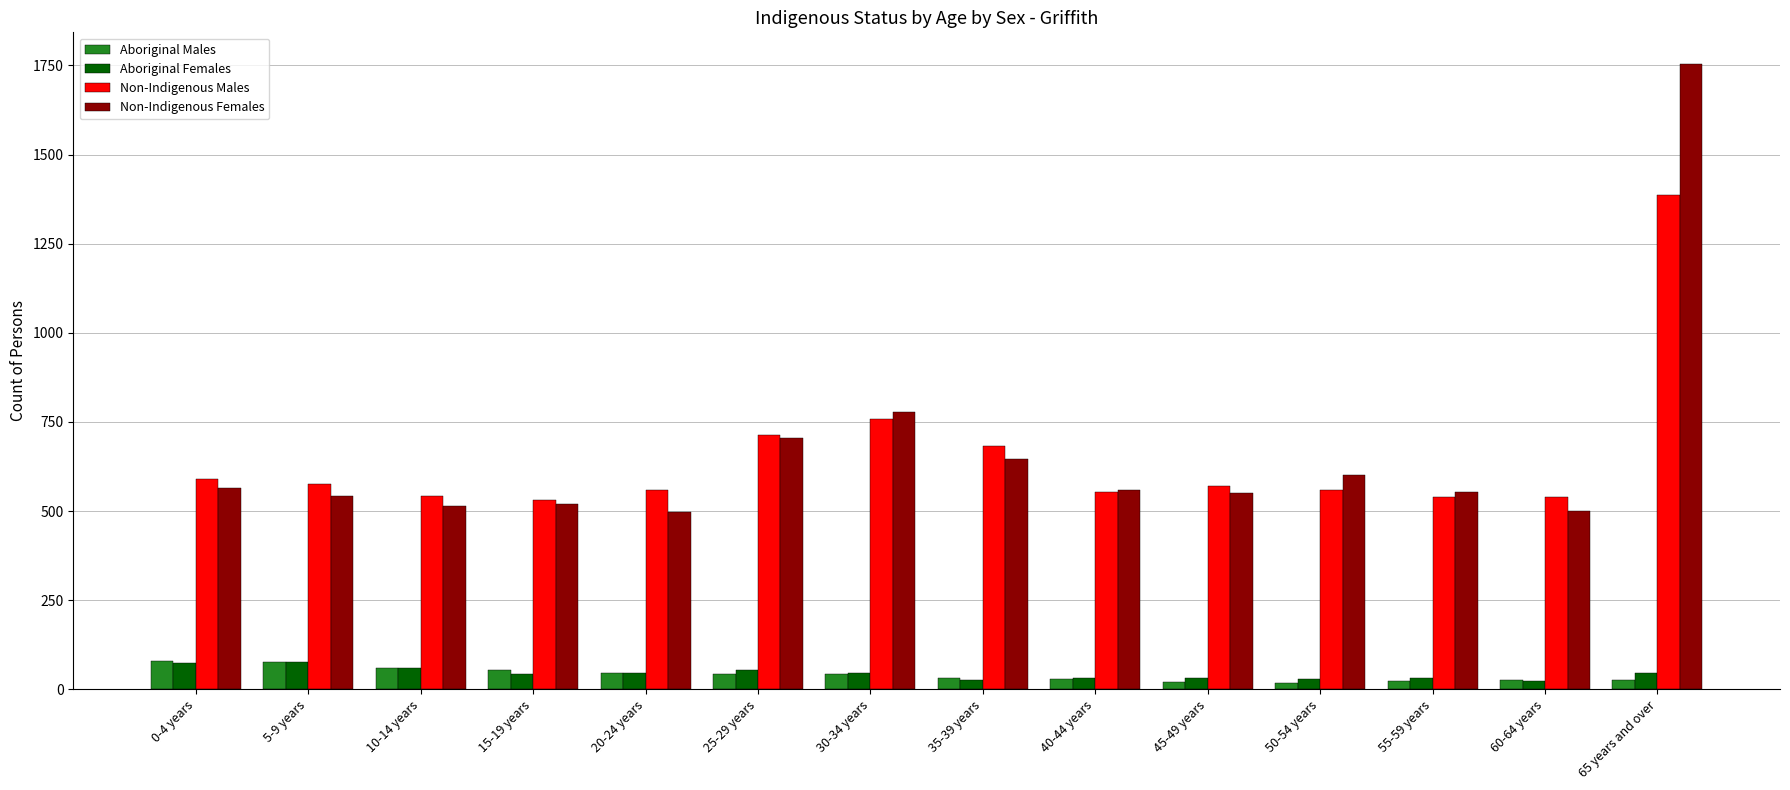

What is the approximate value of Aboriginal Females at 50-54 years?

29